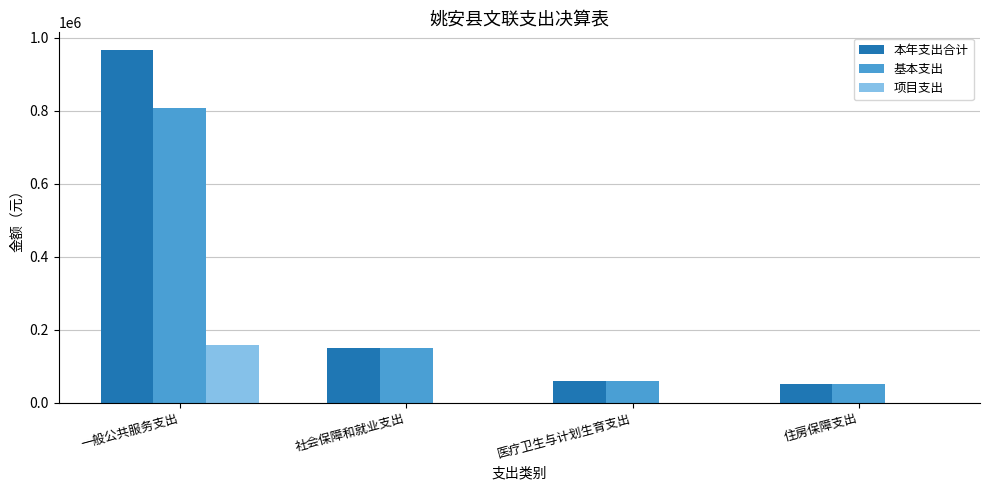

What is the total value across all series at 社会保障和就业支出?

296947.2